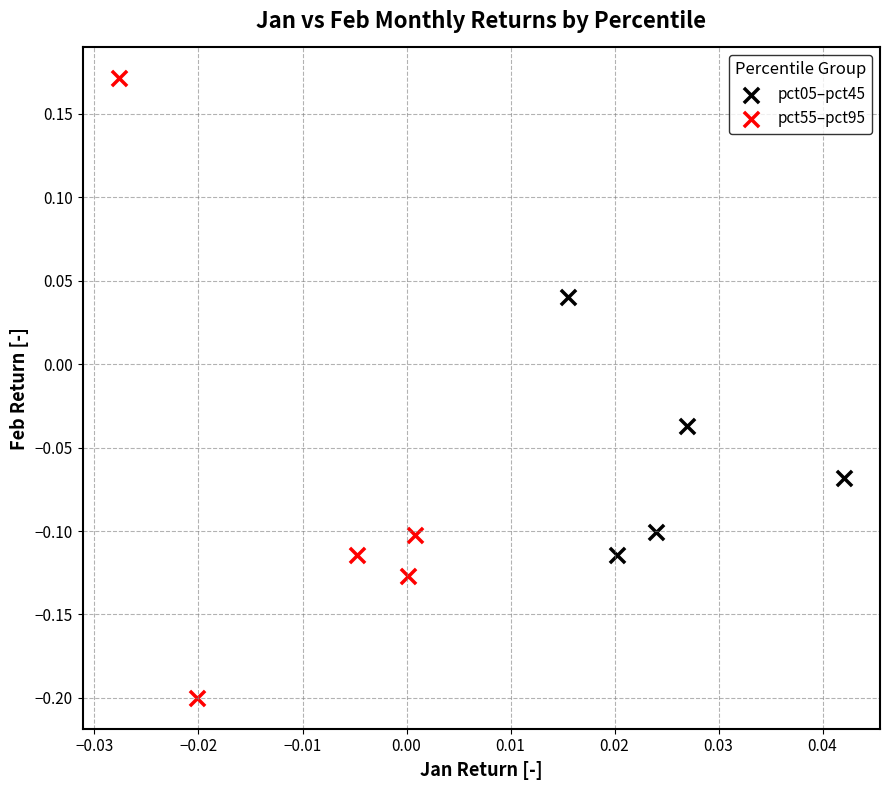

Which series has the largest Y range (max minus min)?

pct55–pct95